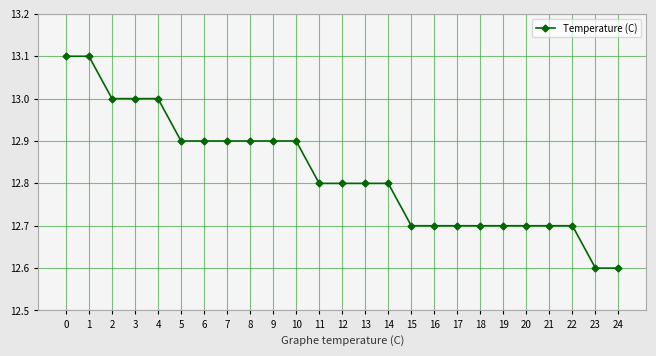

The chart shows a value of 12.8 at 12. True or false?

True